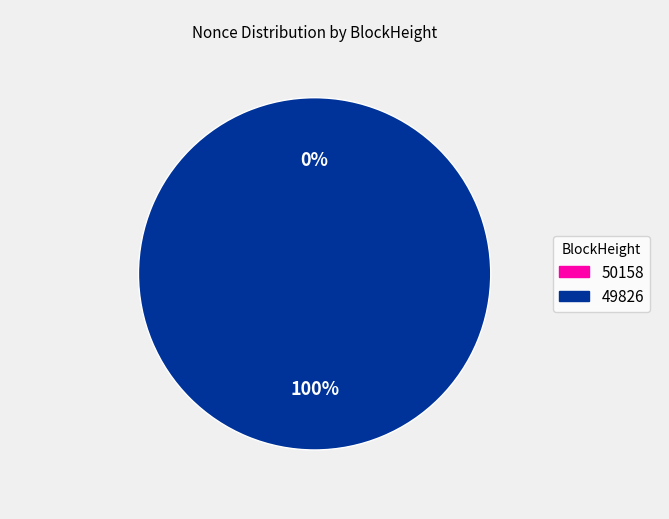

Which slice is the largest?

49826